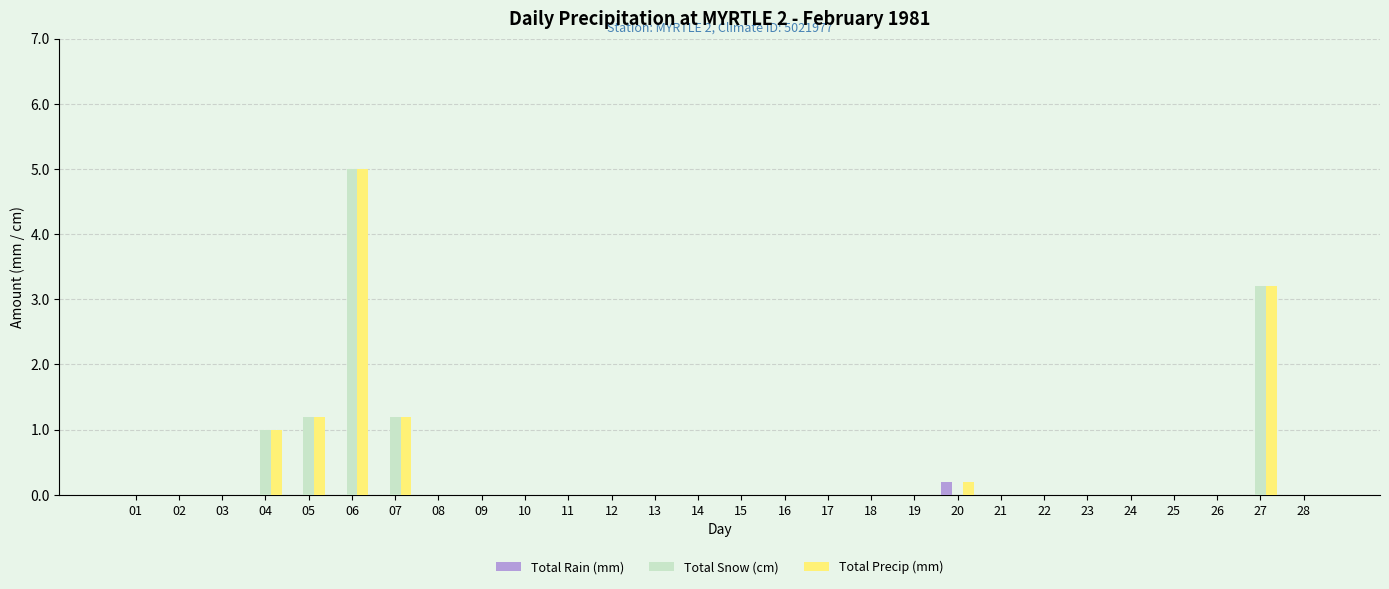

What is the maximum value for Total Precip (mm)?

5.0